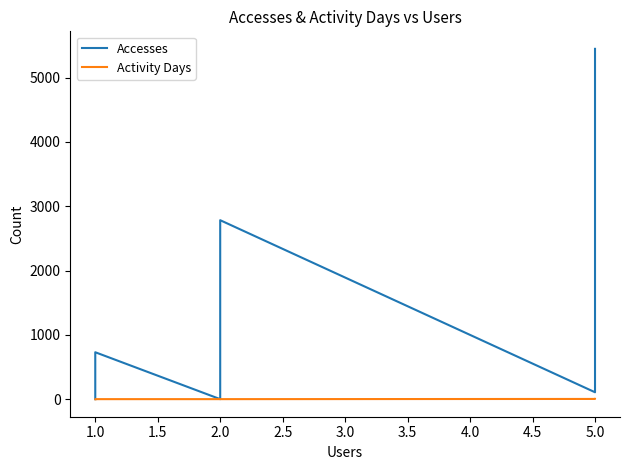

What is the difference between the highest and lowest values at 5.0?

104